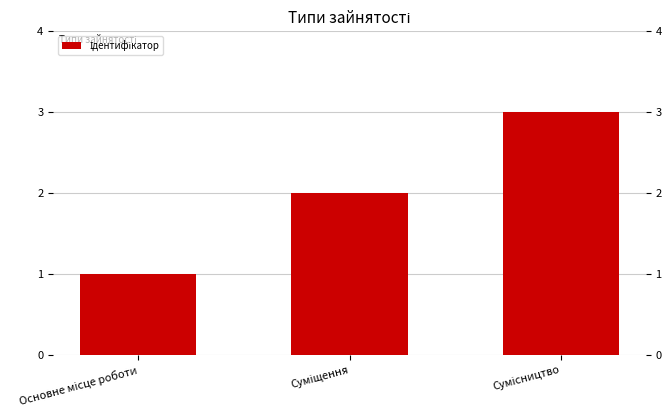

Rank the categories by value from highest to lowest.

Сумісництво, Суміщення, Основне місце роботи